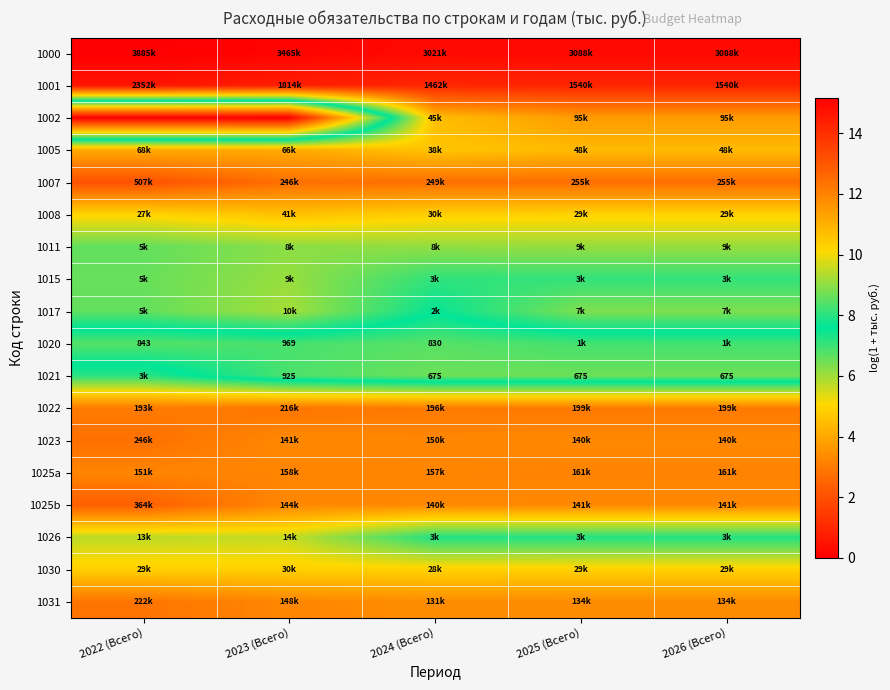

Which label corresponds to the smallest value in the chart?

2022 (Всего)